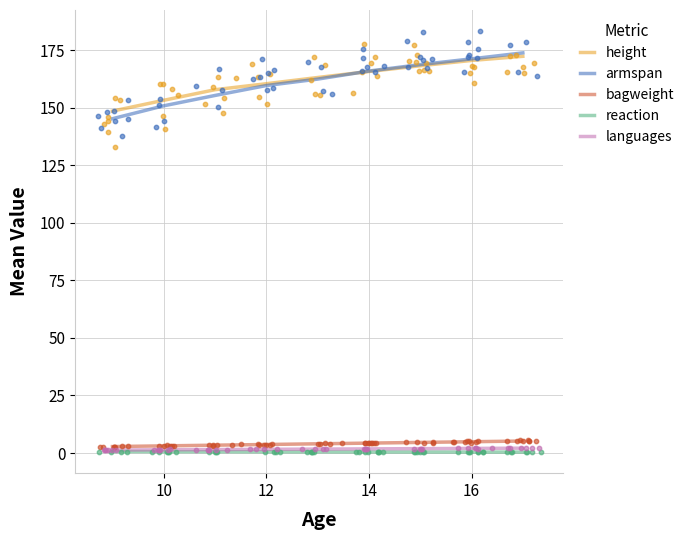

Which series has the widest spread of Y values?

armspan